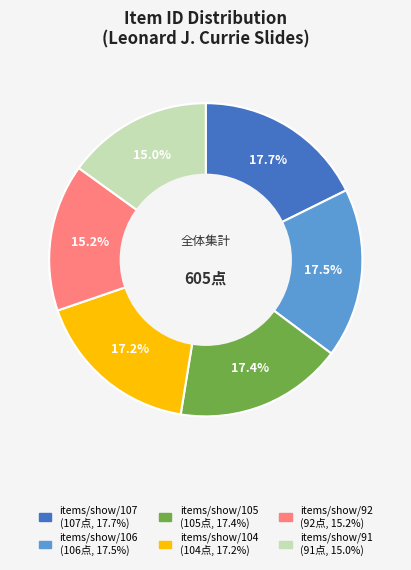

Is items/show/105 the majority of the pie?

No